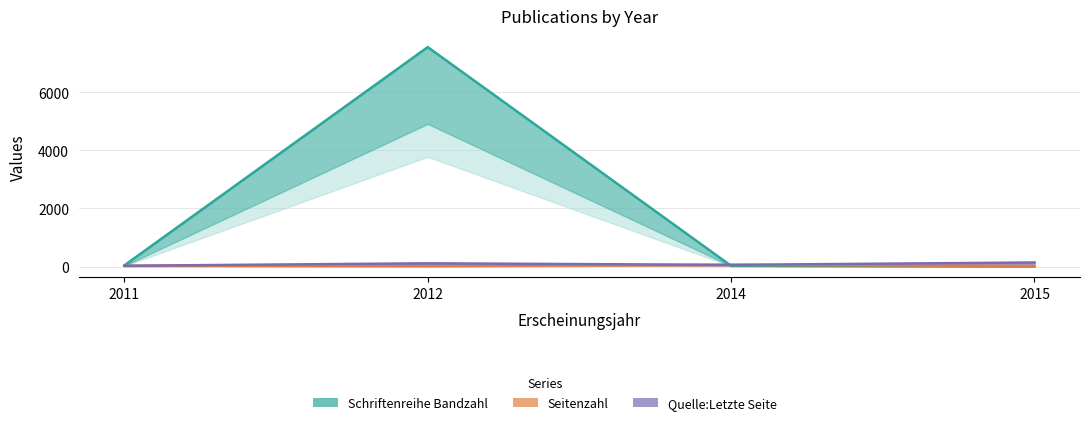

What is the average value of the Seitenzahl series?

28